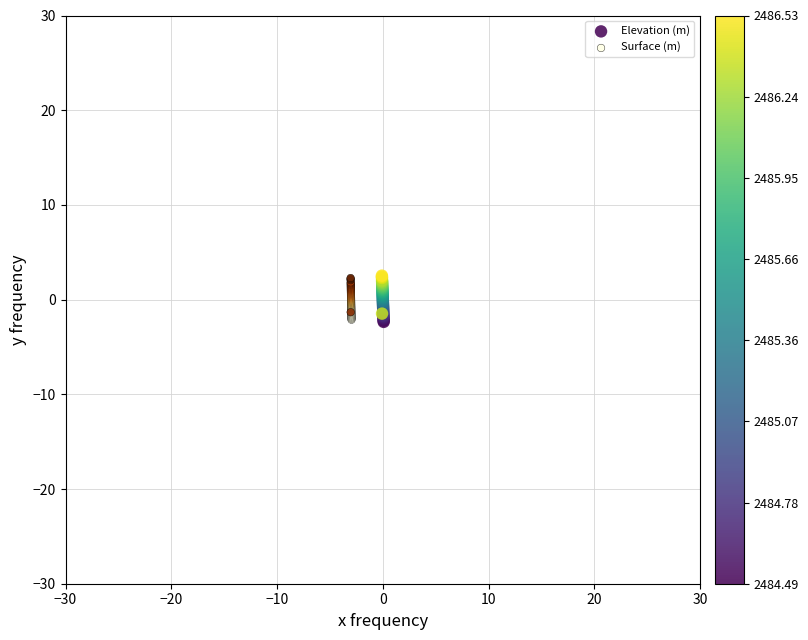

Which series has the largest Y range (max minus min)?

Elevation (m)